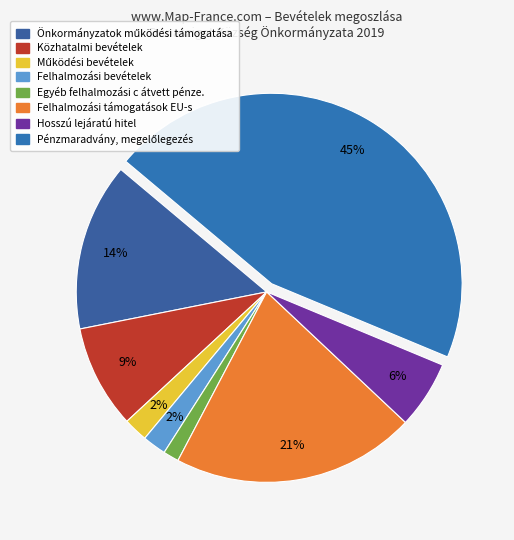

Is it true that Felhalmozási támogatások EU-s is 30% of the pie?

False